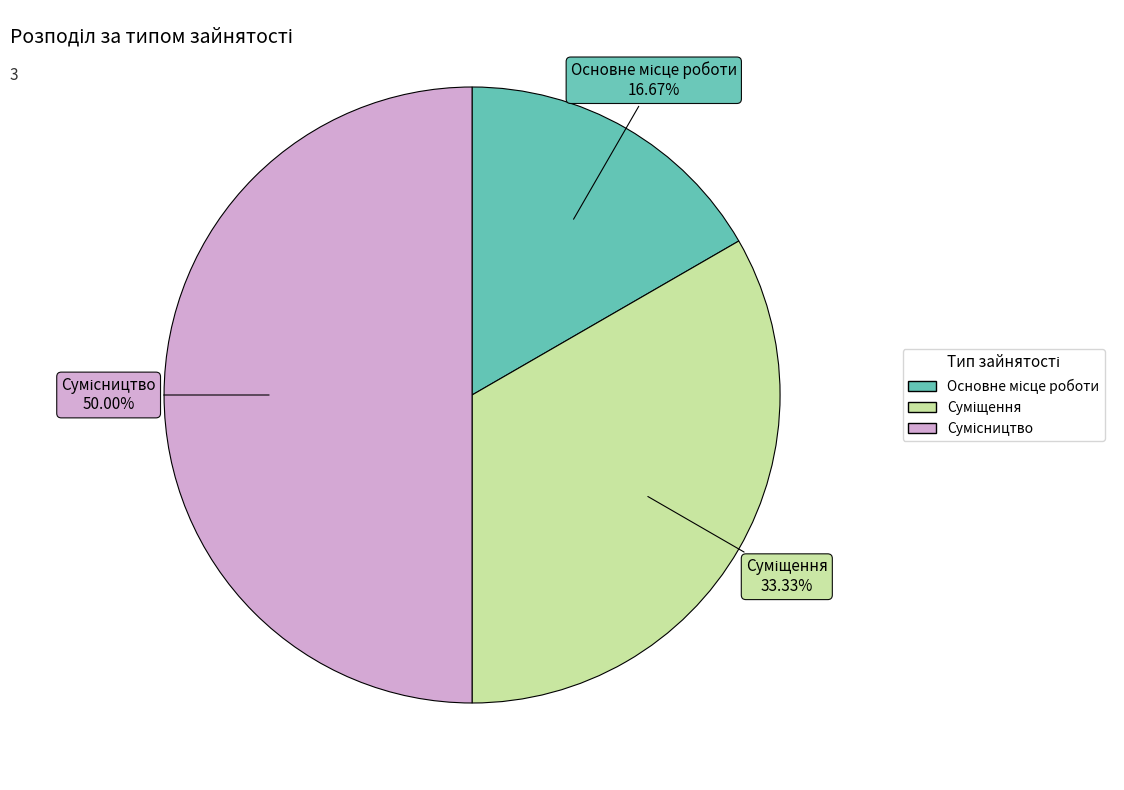

Count the number of slices in the pie.

3